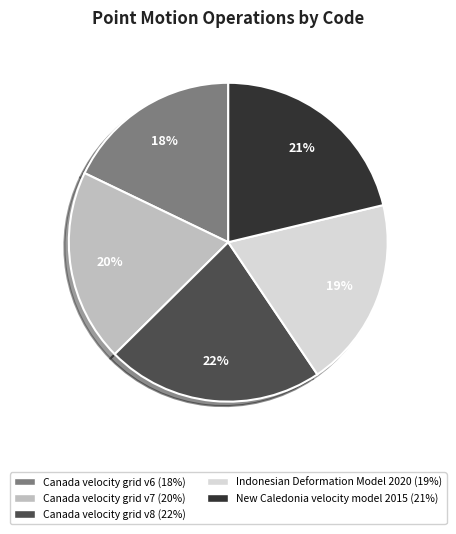

Count the number of slices in the pie.

5